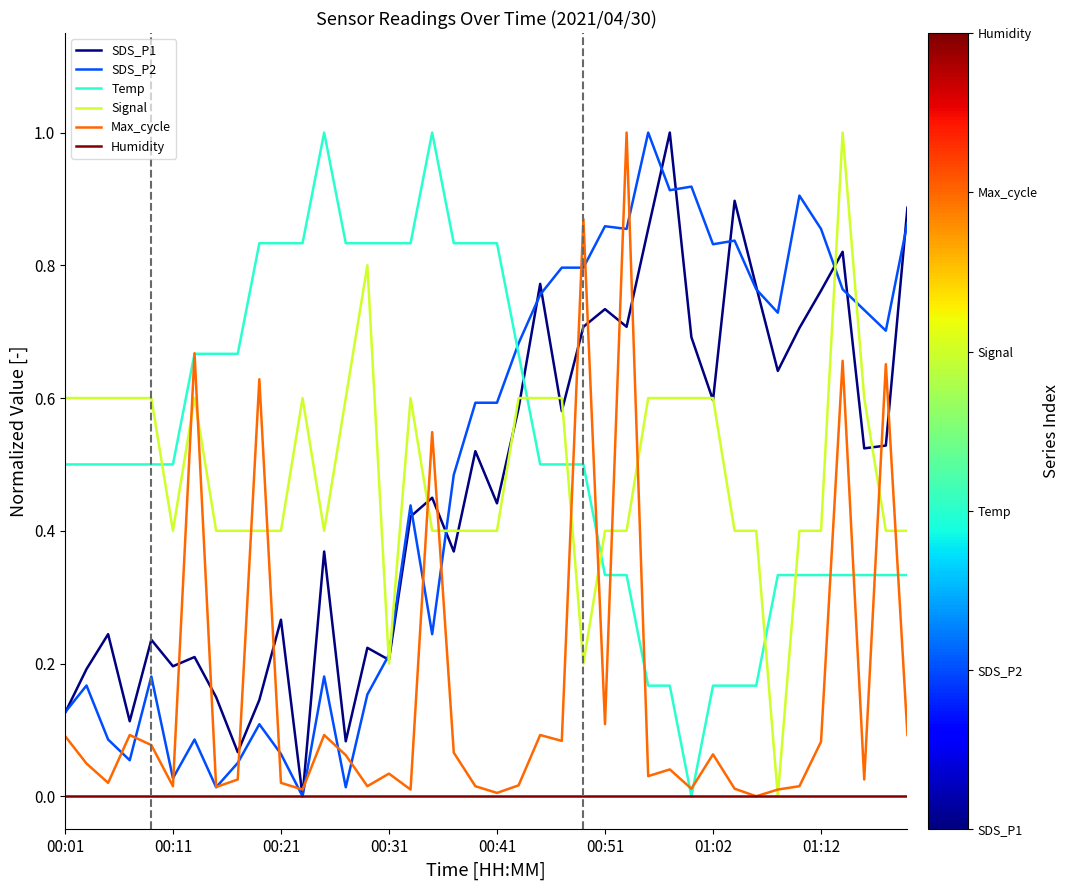

How many intersections are there between SDS_P2 and Temp?

1